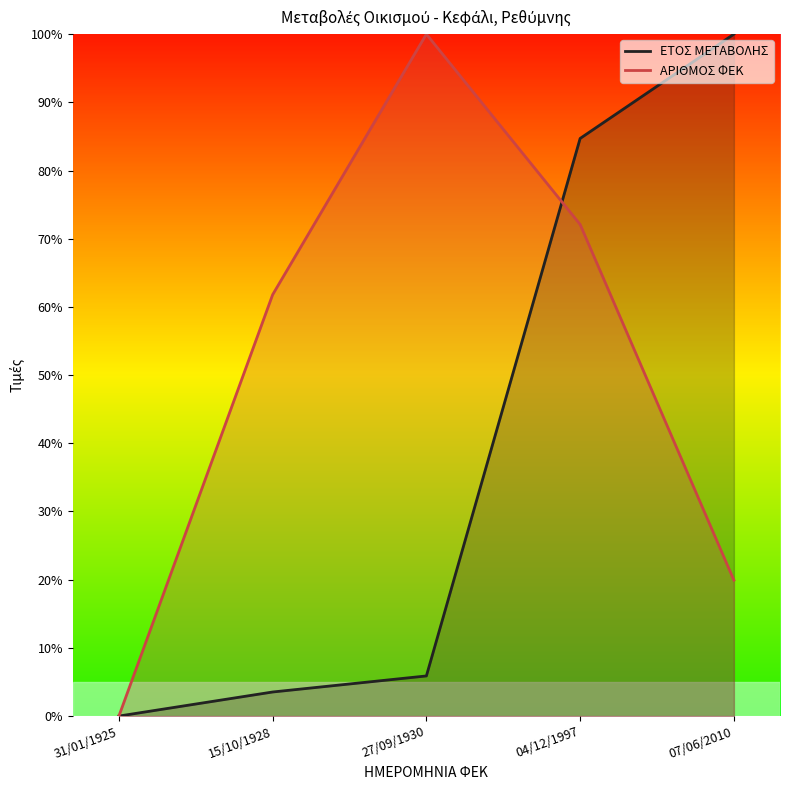

How many values in the ΕΤΟΣ ΜΕΤΑΒΟΛΗΣ series exceed 5?

3